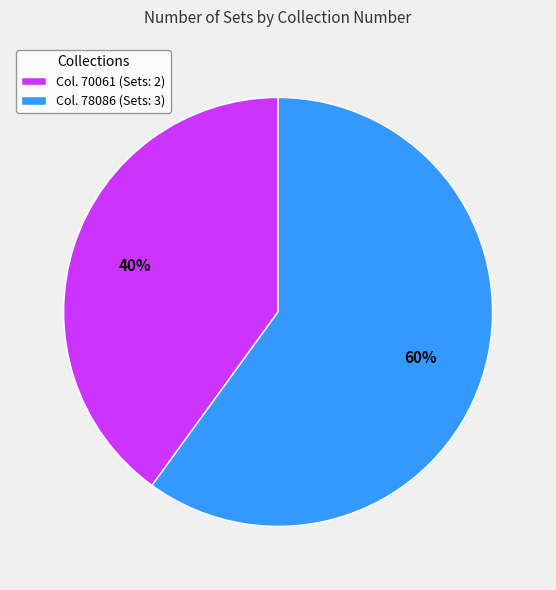

To the nearest percent, what portion does Col. 70061 (Sets: 2) represent?

40%